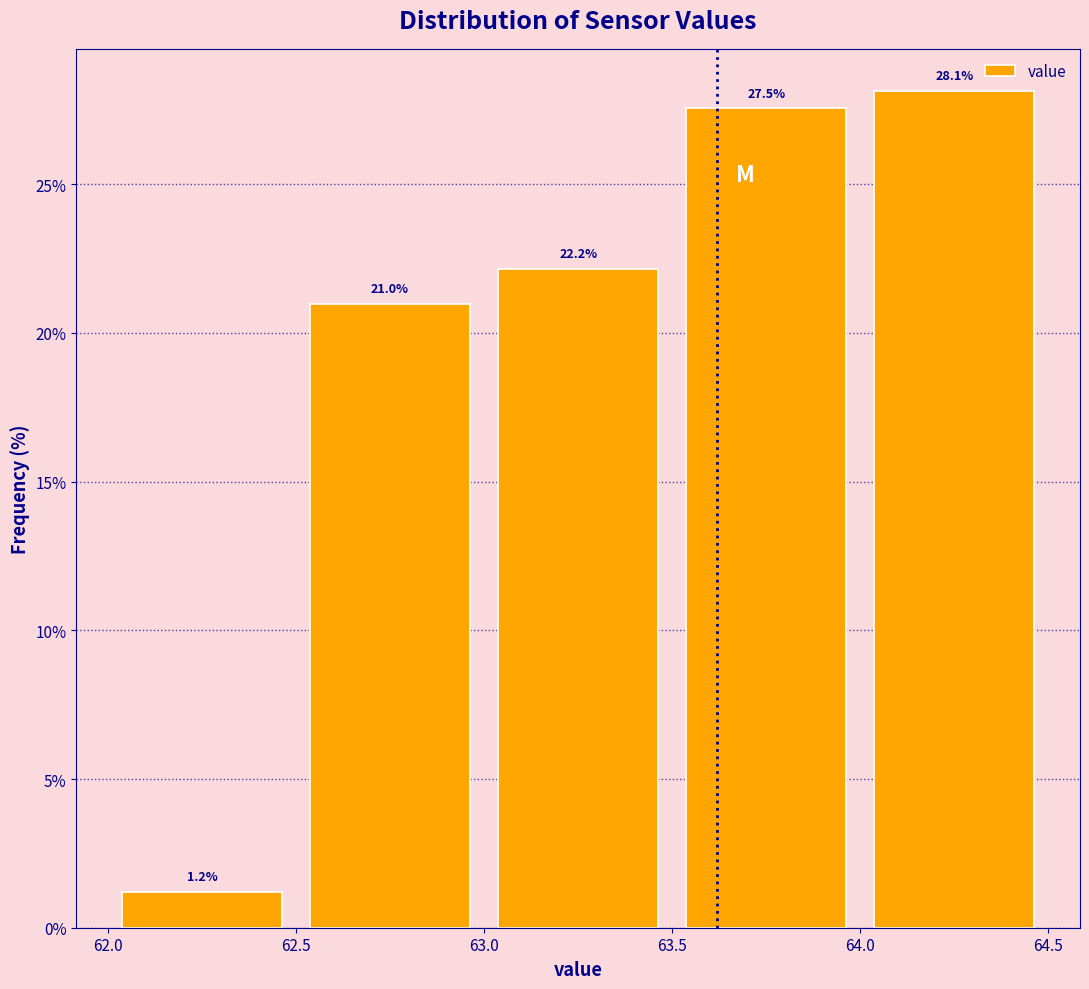

Reading left to right, transcribe this chart: for each bar, give the range it covers on the x-axis and its height.

62.0 to 62.5: 1.2
62.5 to 63.0: 21.0
63.0 to 63.5: 22.2
63.5 to 64.0: 27.5
64.0 to 64.5: 28.1